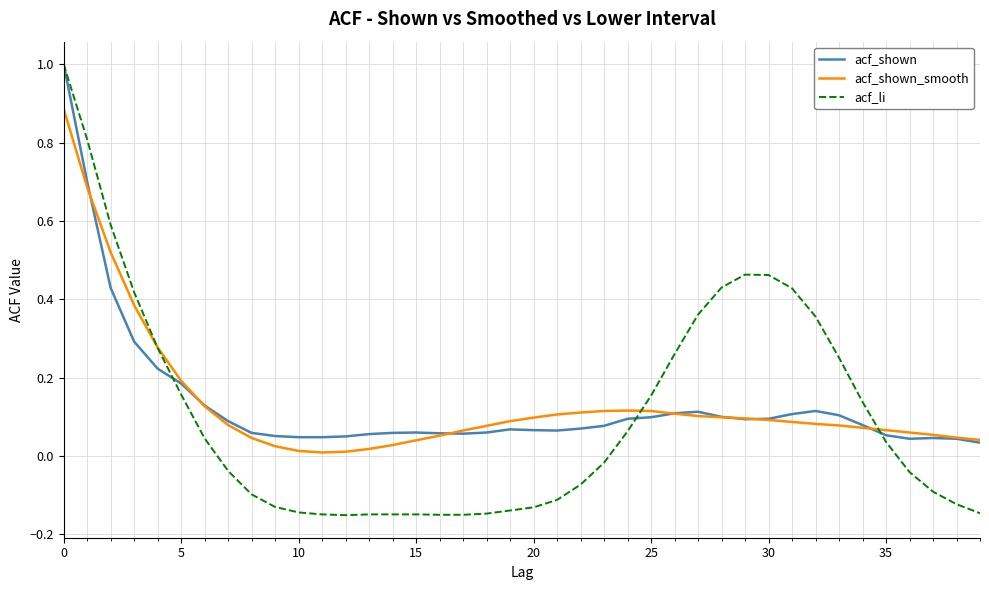

Does the chart display data point markers on the line(s)?

No